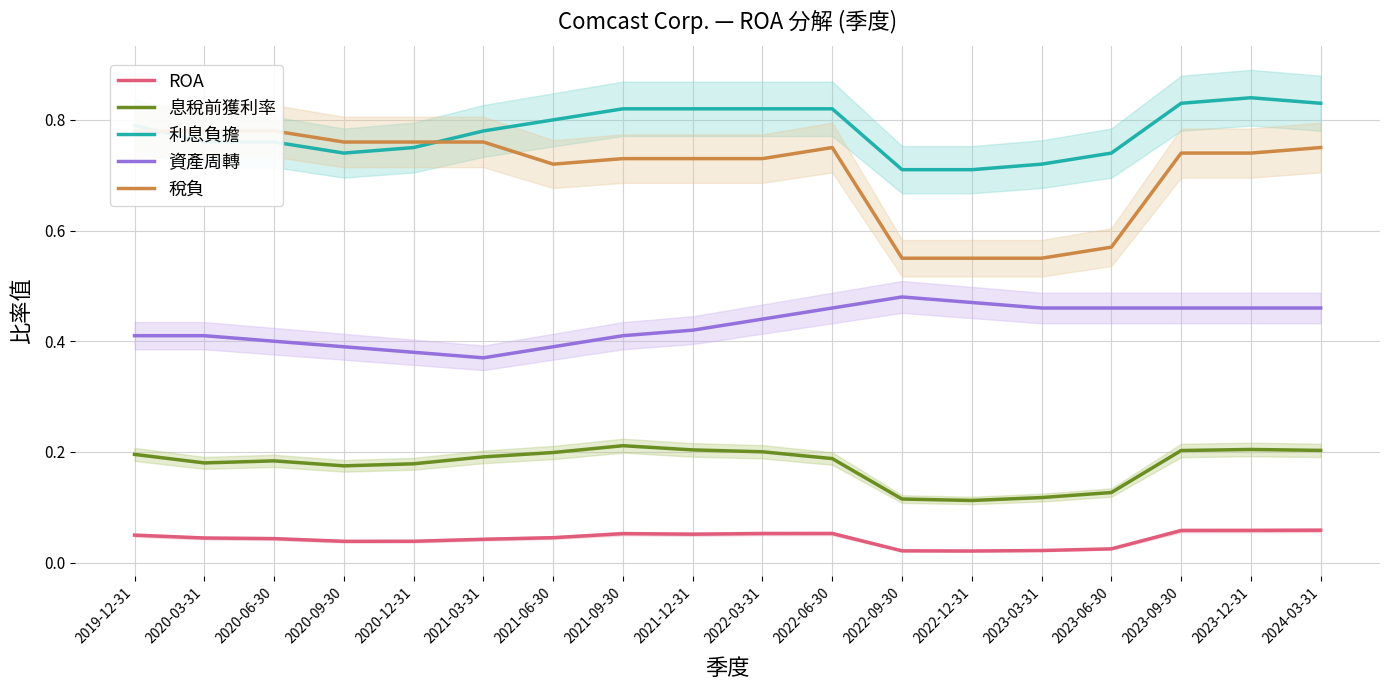

Which series has the largest range (max minus min)?

稅負